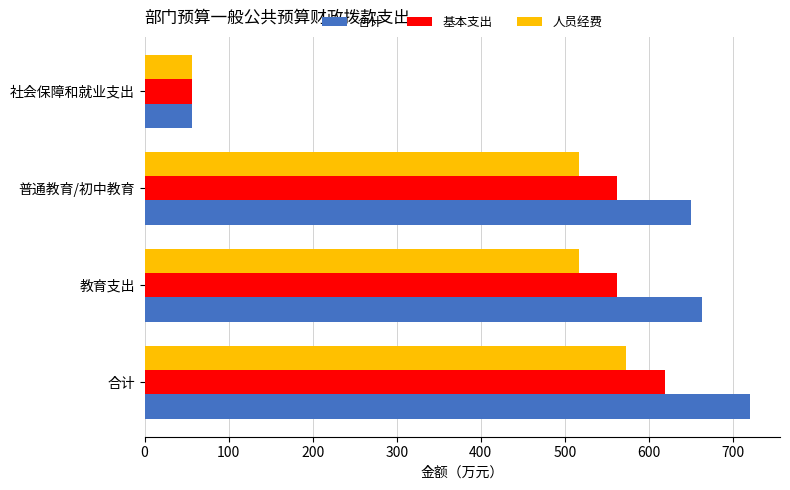

At how many categories does at least one series exceed 527?

3